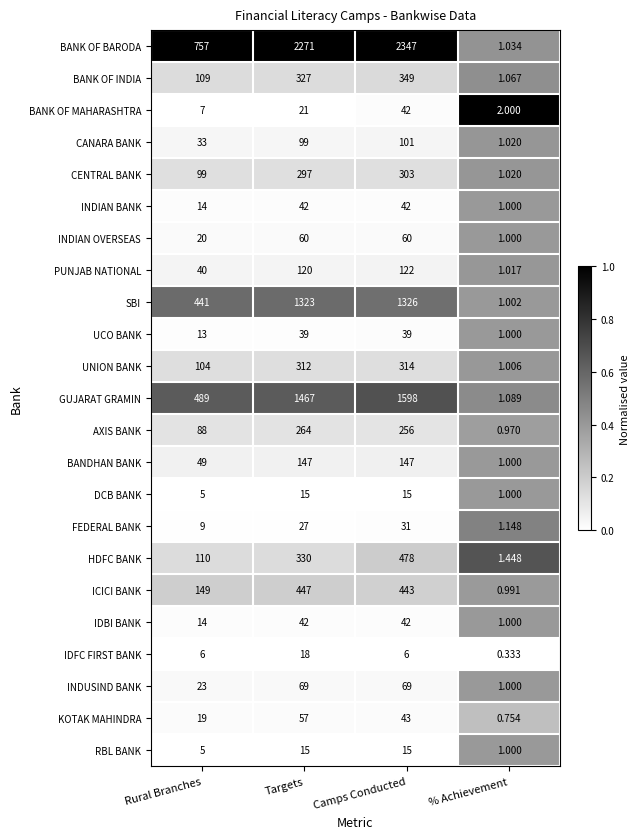

Which series changed the most between Rural Branches and % Achievement?

BANK OF BARODA